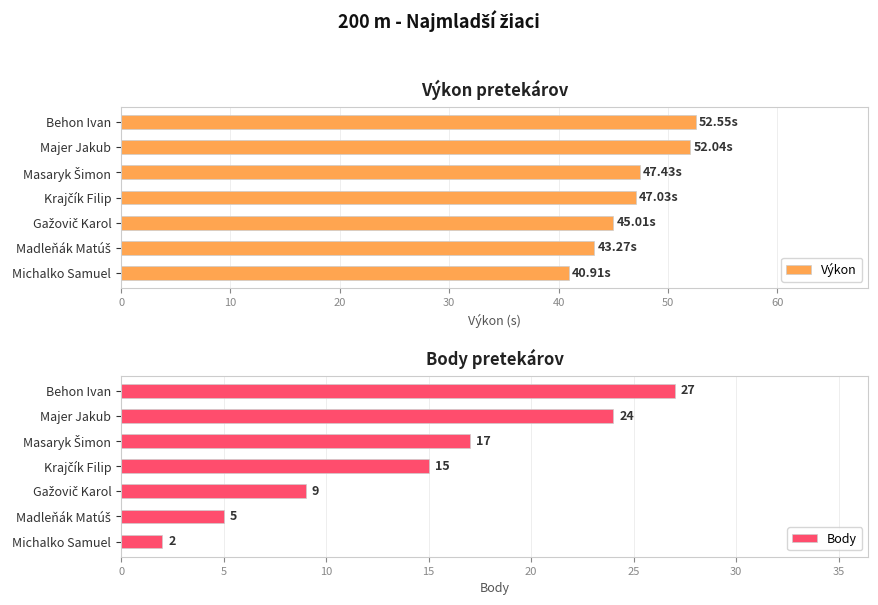

Is it true that Body equals 24 at Majer Jakub?

True